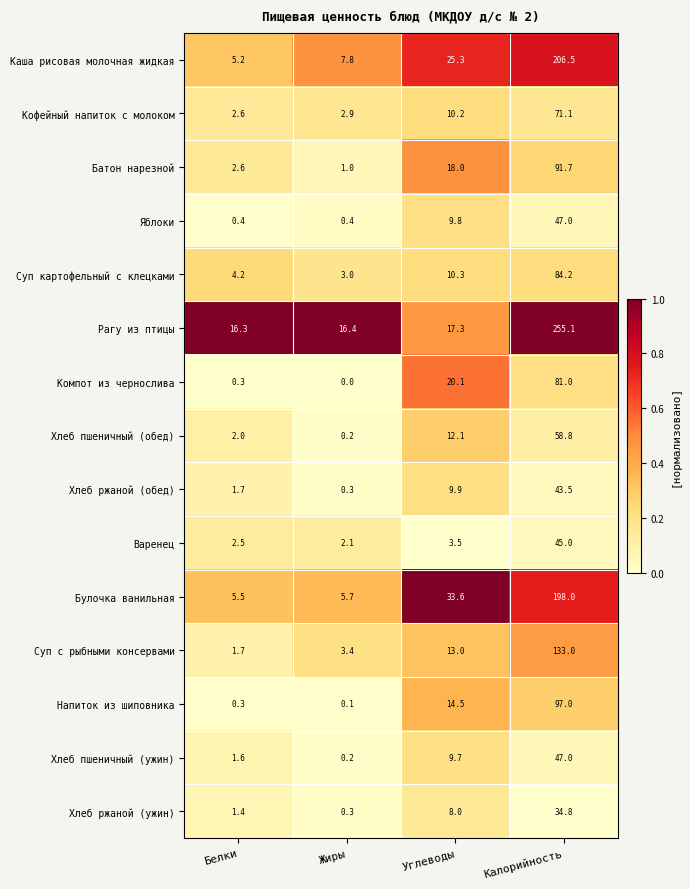

What is the sum of the Напиток из шиповника values at Белки and Углеводы?

14.8